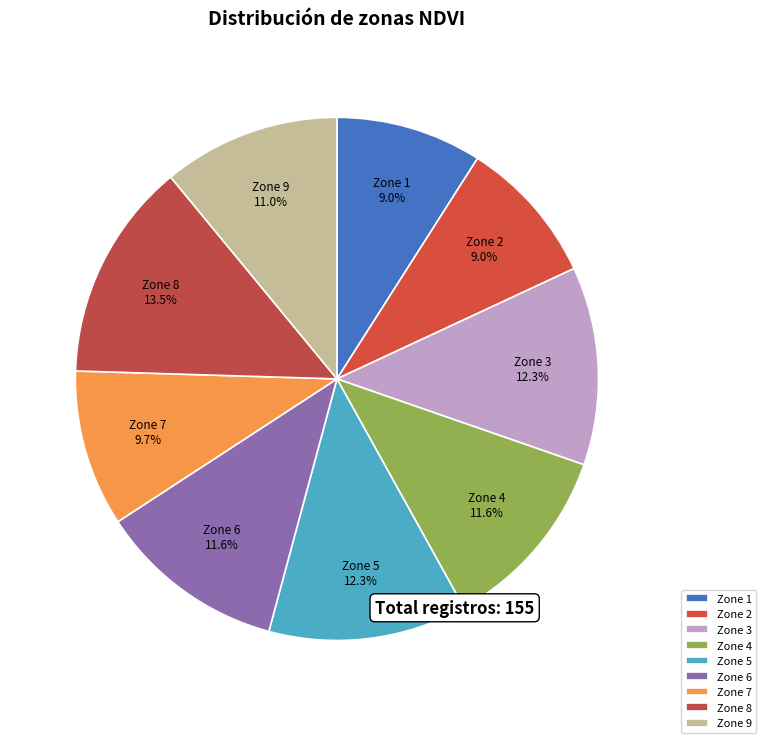

Approximately how many times larger is the value at Zone 8 compared to Zone 4?

1.2